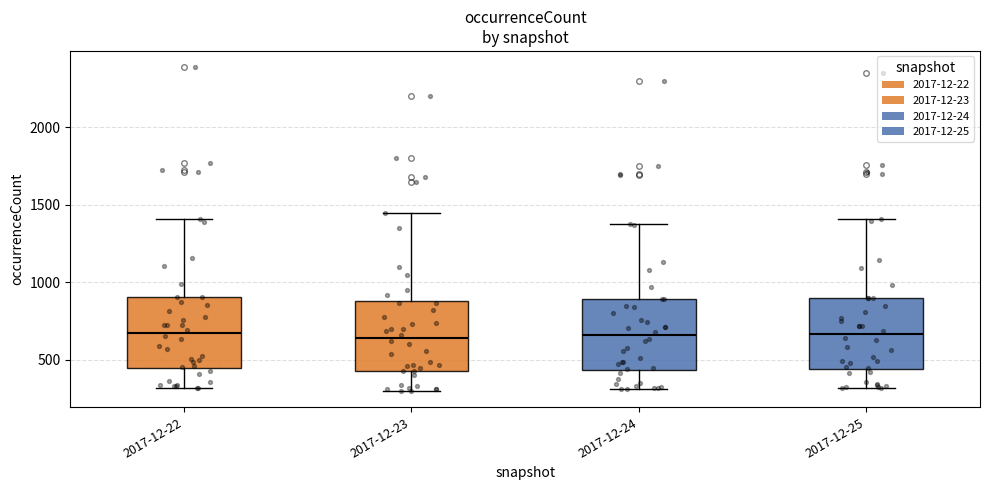

Reading left to right, read every box against the y-axis: the position of its median line, the range the box covers, and the ends of its whiskers. The values are not printed on the chart, so give them approximately, as read against the axis.

2017-12-22: median 650, box 450 to 900, whiskers 300 to 1400
2017-12-23: median 650, box 450 to 900, whiskers 300 to 1450
2017-12-24: median 650, box 450 to 900, whiskers 300 to 1400
2017-12-25: median 650, box 450 to 900, whiskers 300 to 1400